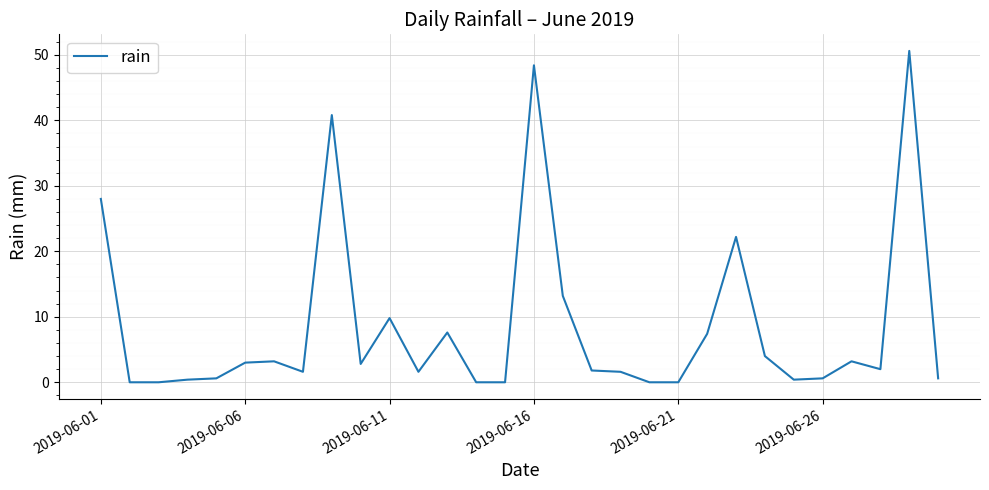

What is the maximum value shown in the chart?

50.6